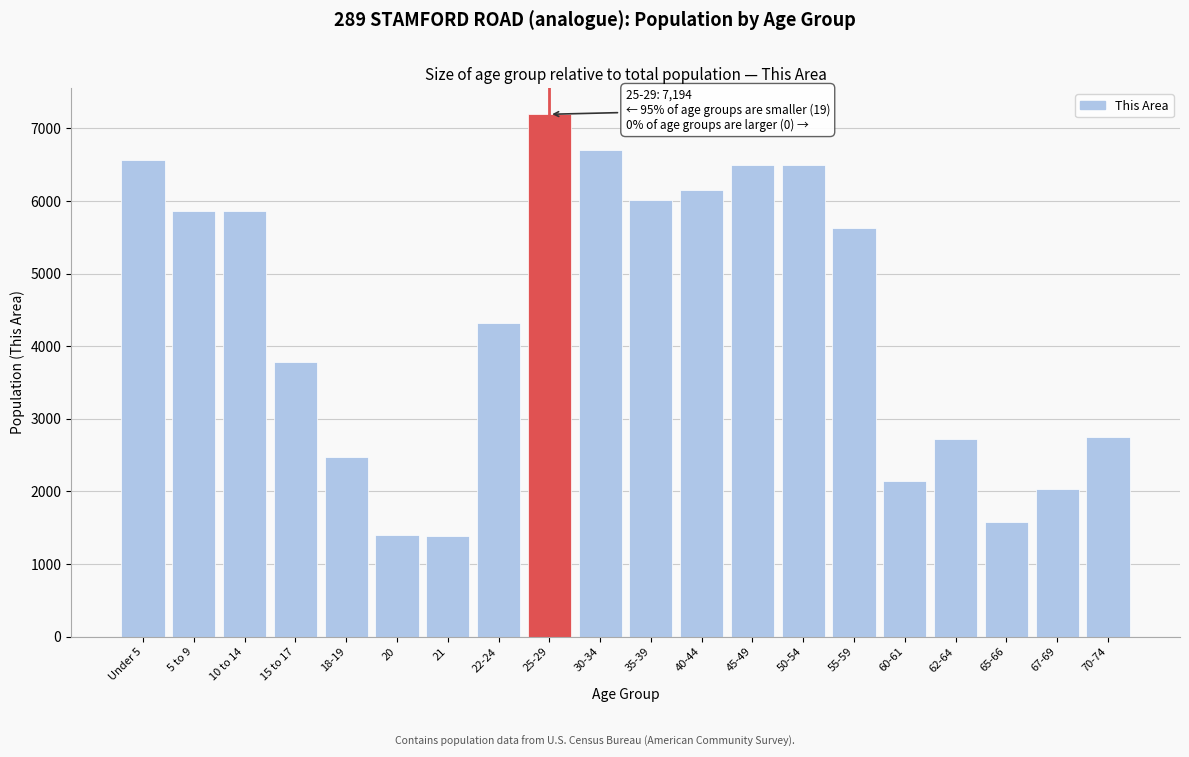

What is the minimum value shown in the chart?

1383